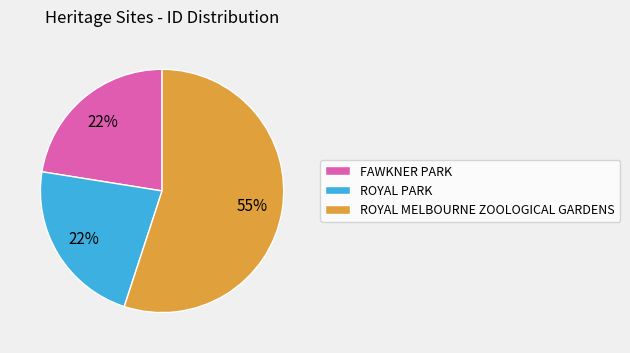

Which slice is the largest?

ROYAL MELBOURNE ZOOLOGICAL GARDENS